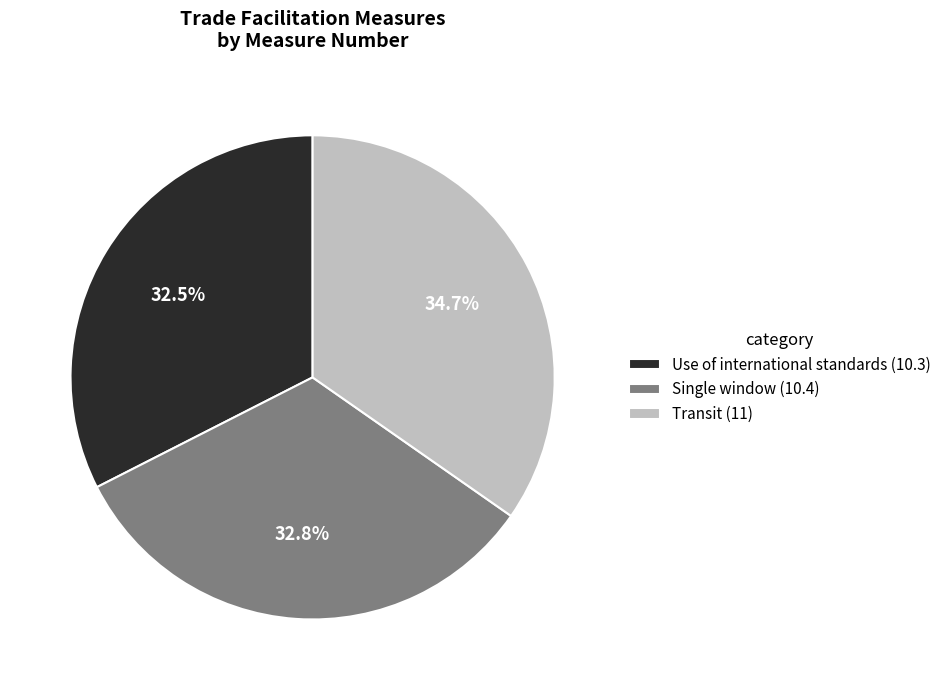

True or false: Transit (11) accounts for 35% of the total.

True